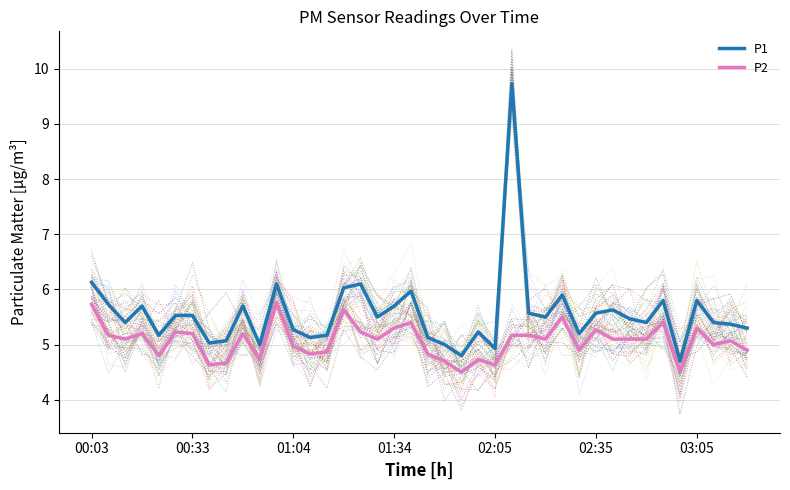

What is the average value of the P1 series?

5.6